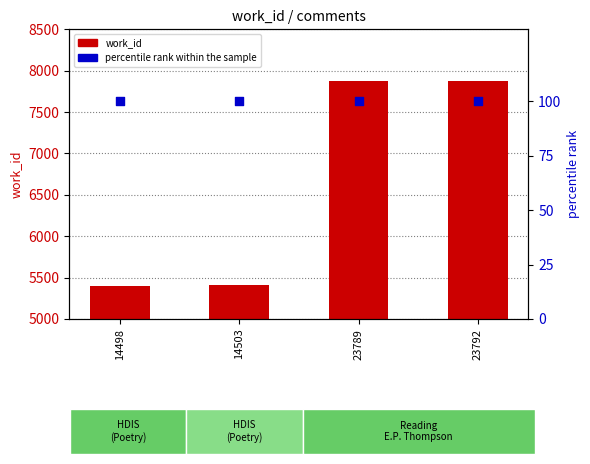

At how many categories does at least one series exceed 3443?

4